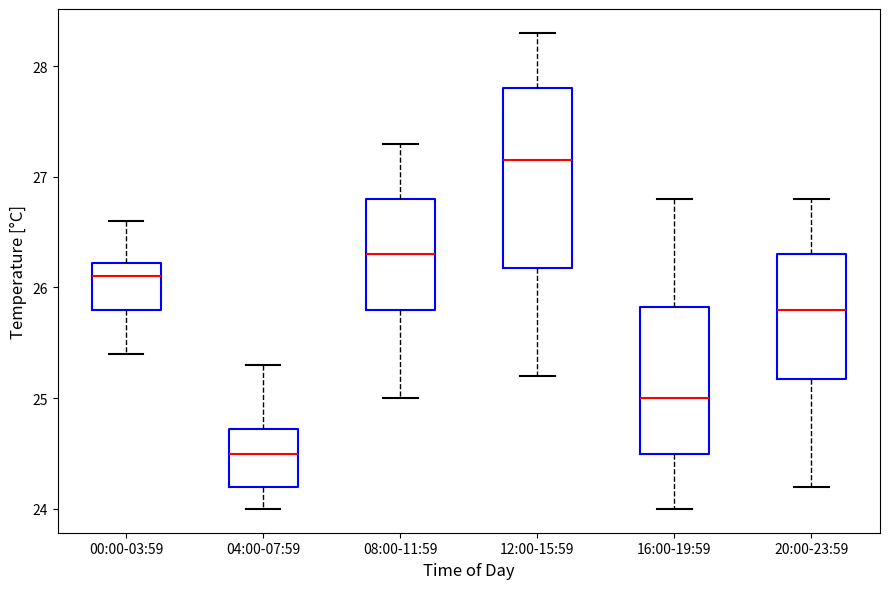

Reading left to right, transcribe this box plot: for each box, give where its median line is, the range the box spans, and where its two whiskers end, as read against the y-axis. The values are not printed on the chart, so give them approximately, as read against the axis.

00:00-03:59: median 26.1, box 25.8 to 26.2, whiskers 25.4 to 26.6
04:00-07:59: median 24.5, box 24.2 to 24.7, whiskers 24.0 to 25.3
08:00-11:59: median 26.3, box 25.8 to 26.8, whiskers 25.0 to 27.3
12:00-15:59: median 27.2, box 26.2 to 27.8, whiskers 25.2 to 28.3
16:00-19:59: median 25.0, box 24.5 to 25.8, whiskers 24.0 to 26.8
20:00-23:59: median 25.8, box 25.2 to 26.3, whiskers 24.2 to 26.8